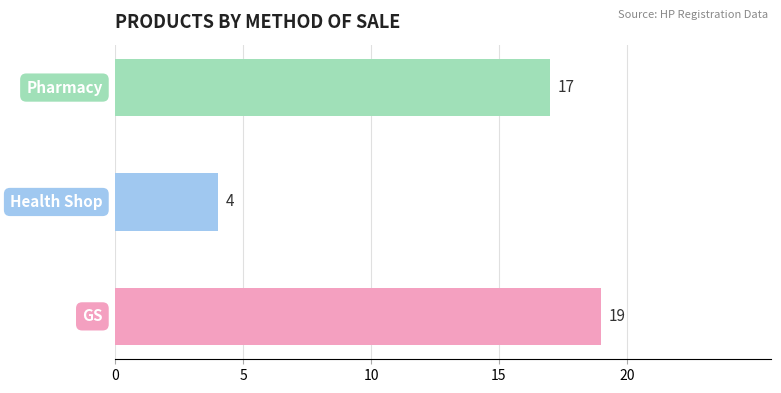

What is the maximum value shown in the chart?

19